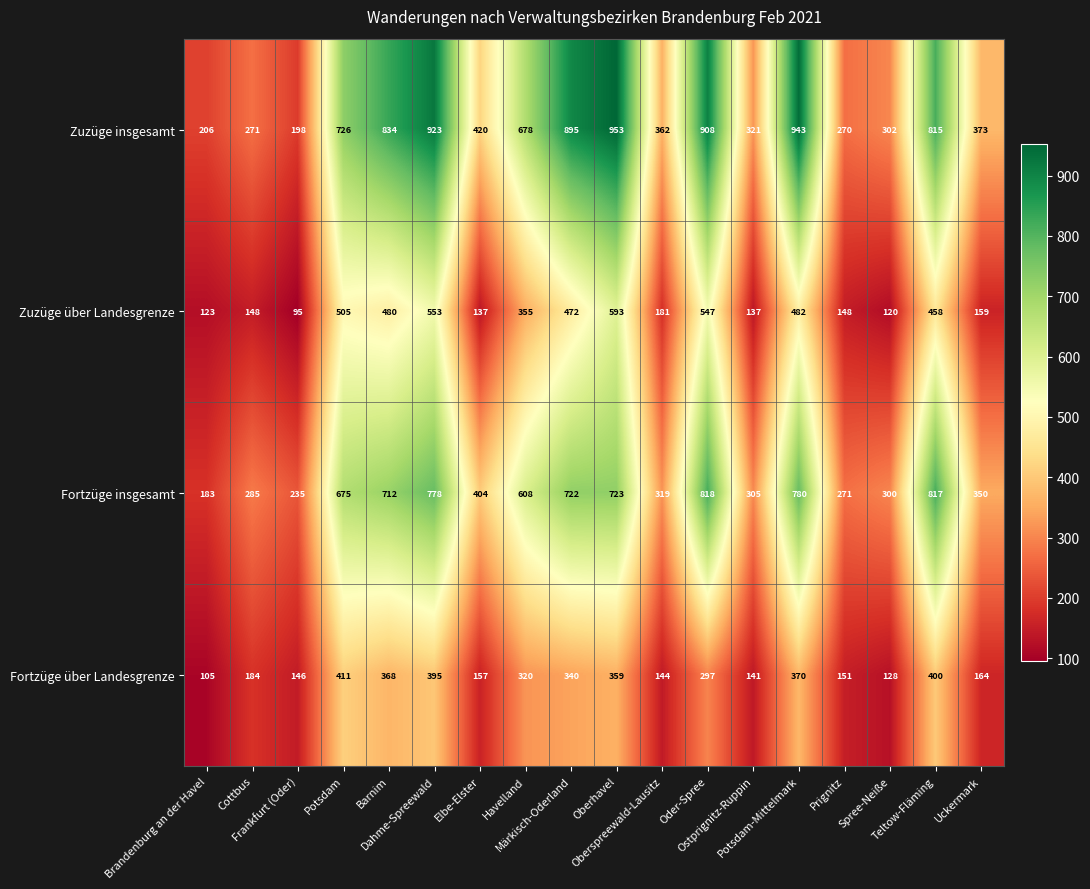

Which series has the largest total across all categories?

Zuzüge insgesamt